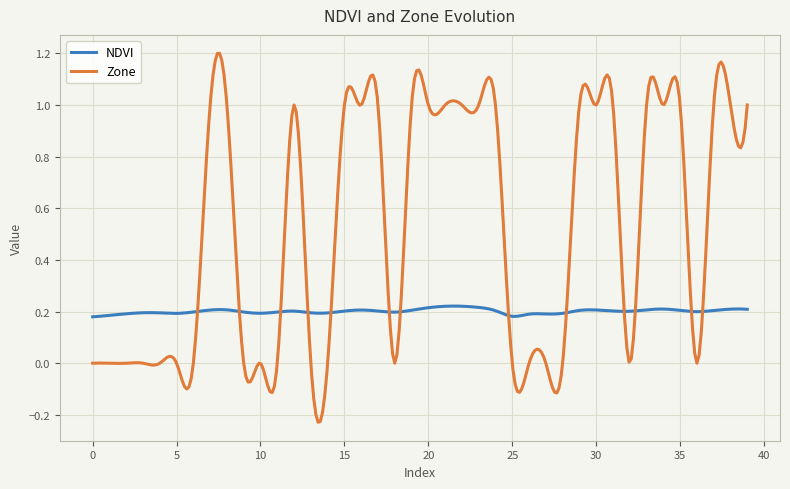

After their last crossing, which series has the higher values: NDVI or Zone?

Zone